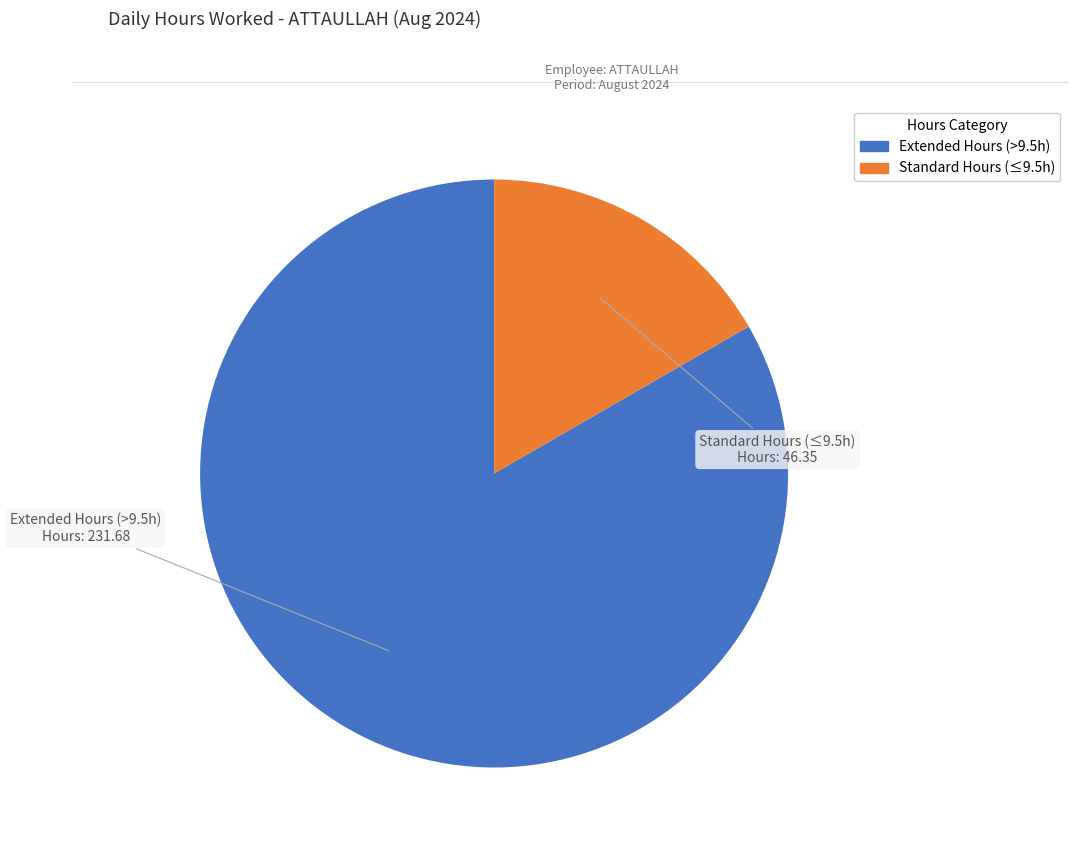

True or false: Extended Hours (>9.5h) accounts for 83% of the total.

True